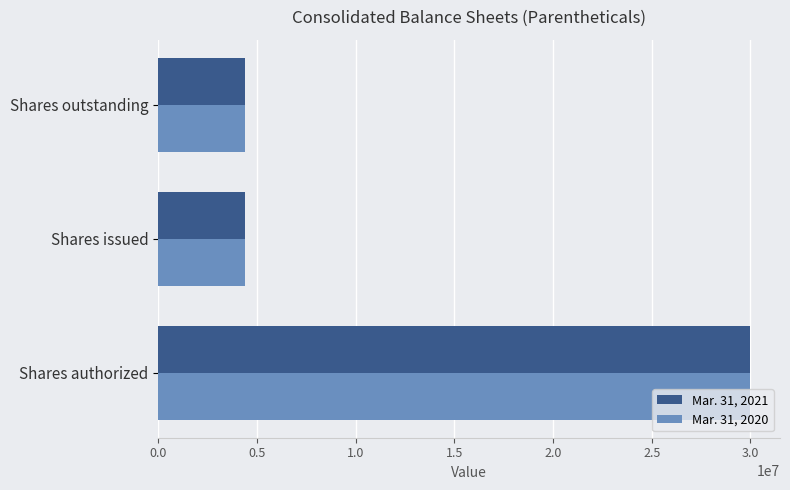

What is the average value of the Mar. 31, 2020 series?

12920689